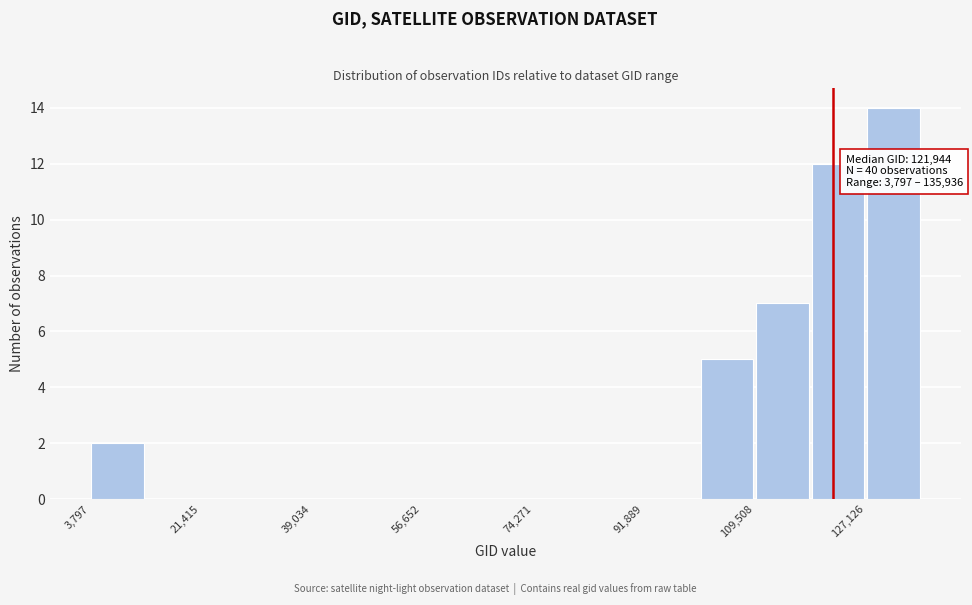

Over which range of the x-axis is the bar tallest?

128000 to 136000